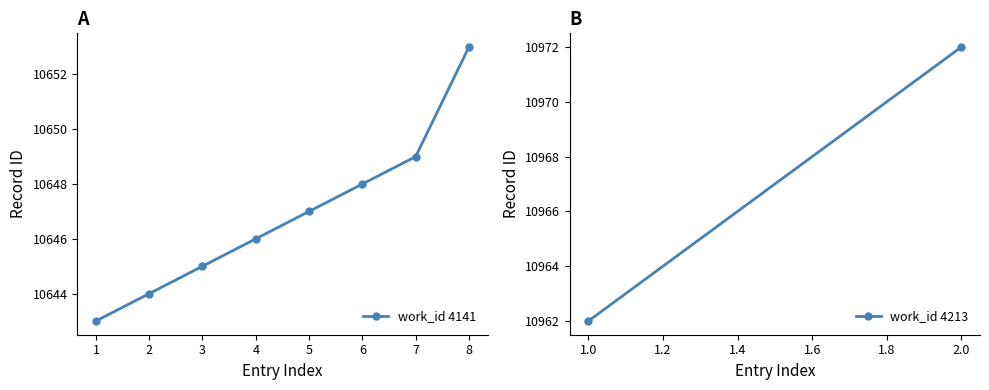

List the labels in order of value, largest first.

8, 7, 6, 5, 4, 3, 2, 1